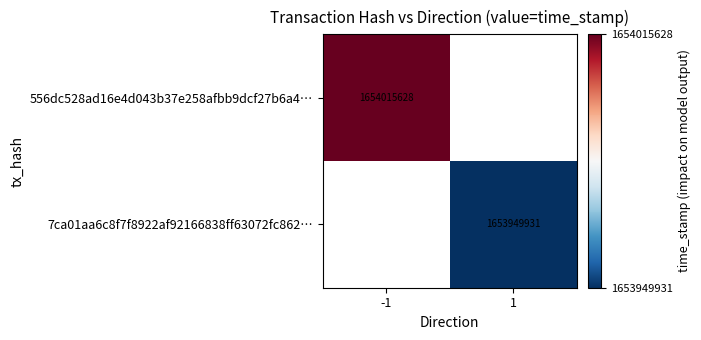

Is it true that 556dc528ad16e4d043b37e258afbb9dcf27b6a4… equals 2783072366.6 at -1?

False